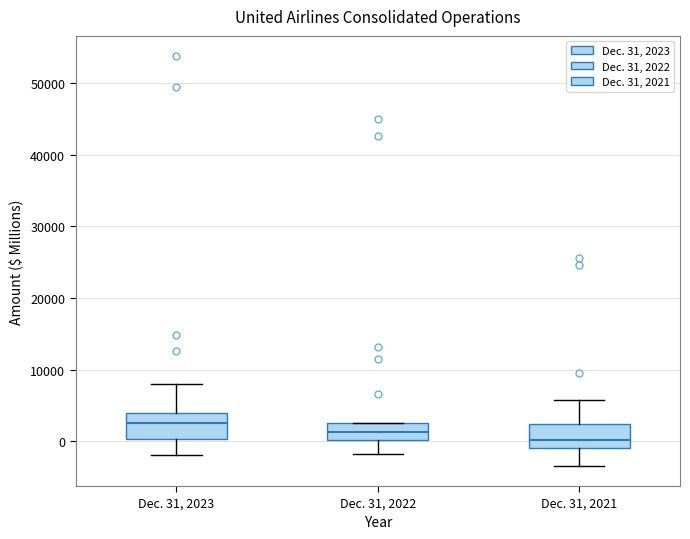

Which box has the highest median line?

Dec. 31, 2023